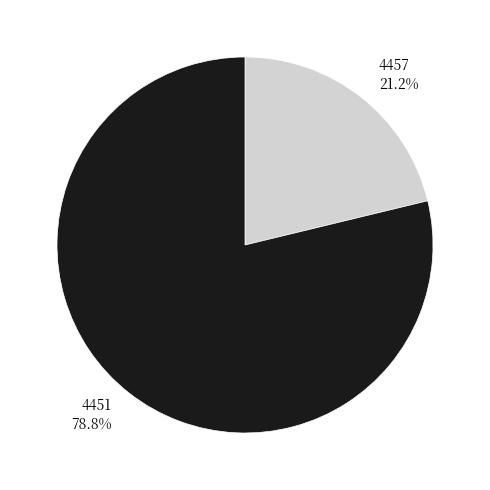

To the nearest percent, what is the combined percentage of 4457 and 4451?

100%